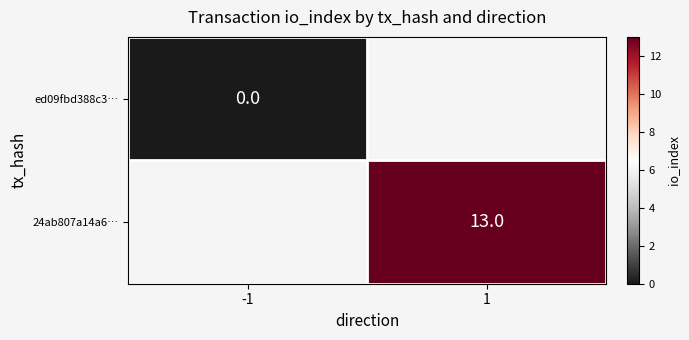

The value of 24ab807a14a6… at 1 is 22. True or false?

False